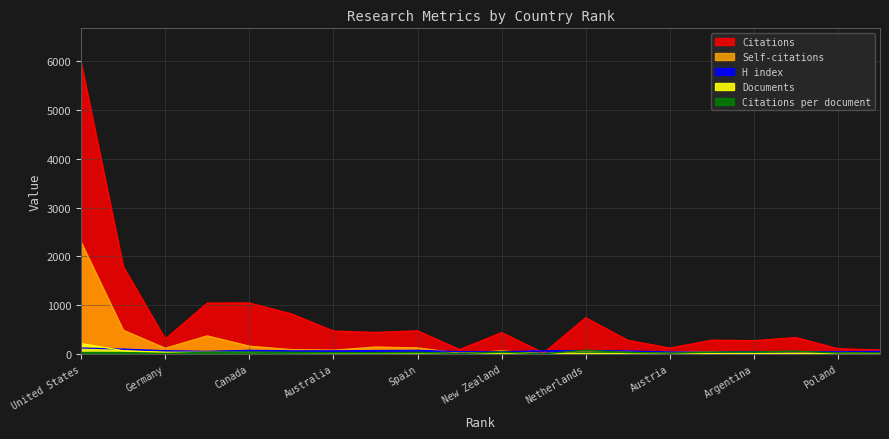

What is the highest value of the Self-citations series?

2284.0